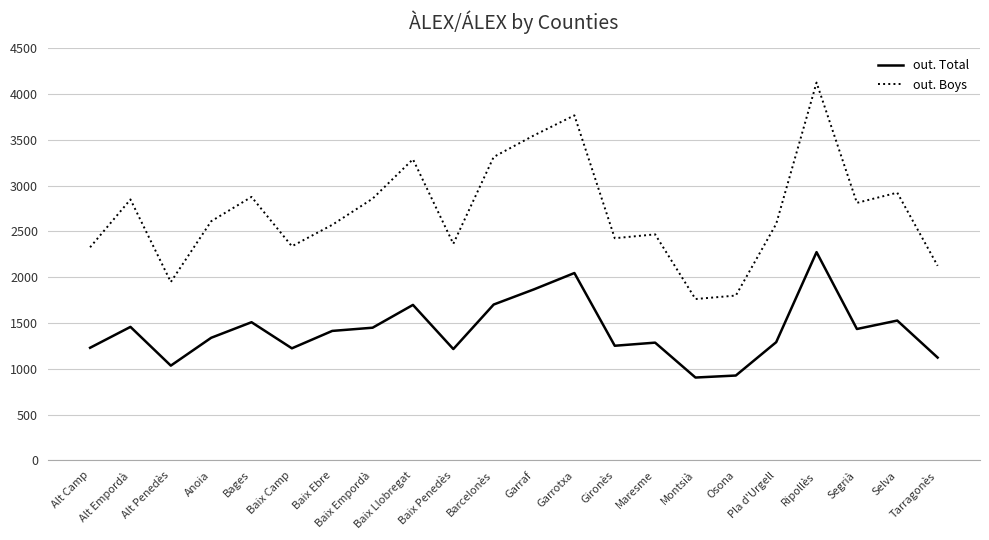

List the series in order of their peak value, highest first.

out. Boys, out. Total